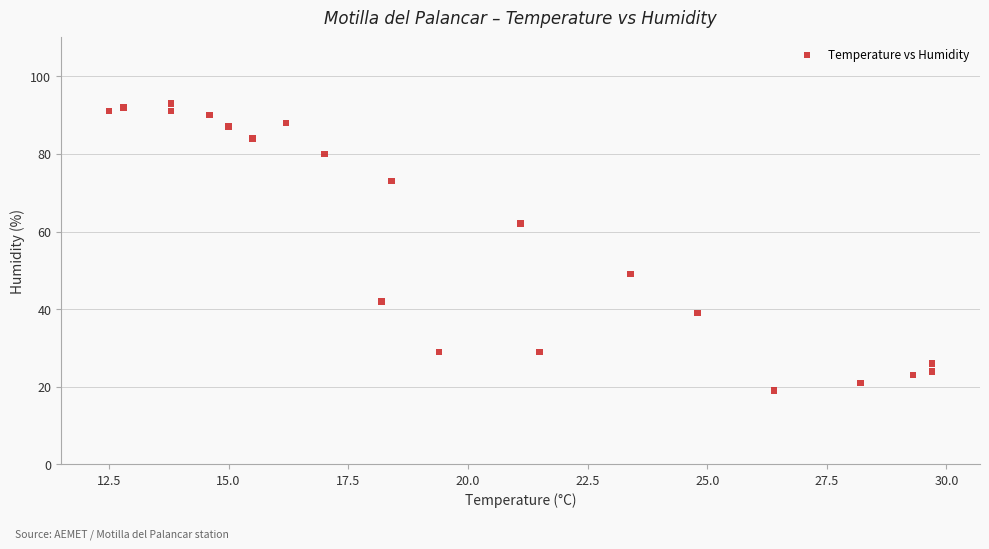

What is the range of Y values (max minus min)?

74